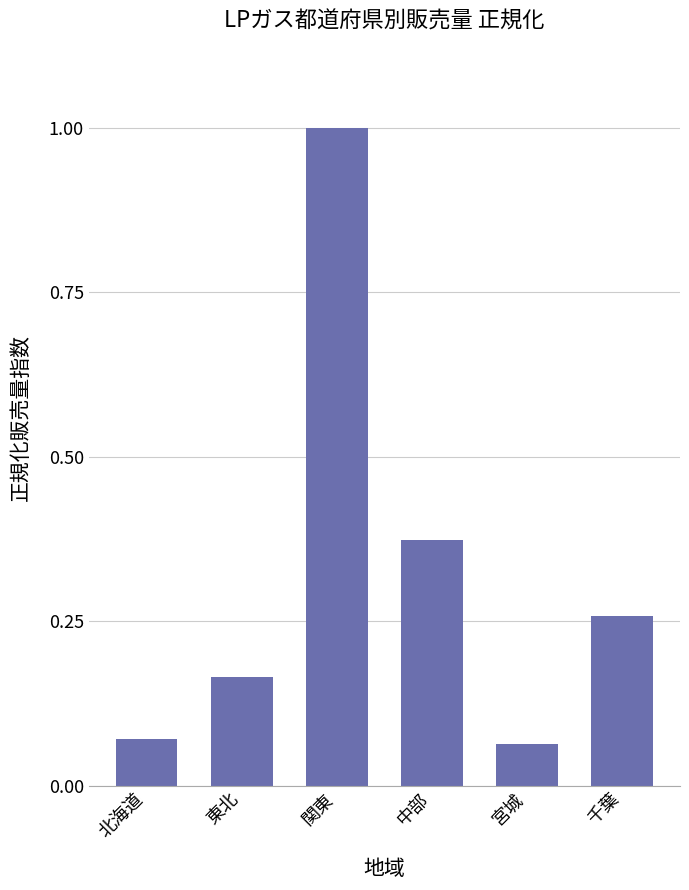

Are the bars grouped side by side (vs. stacked)?

No